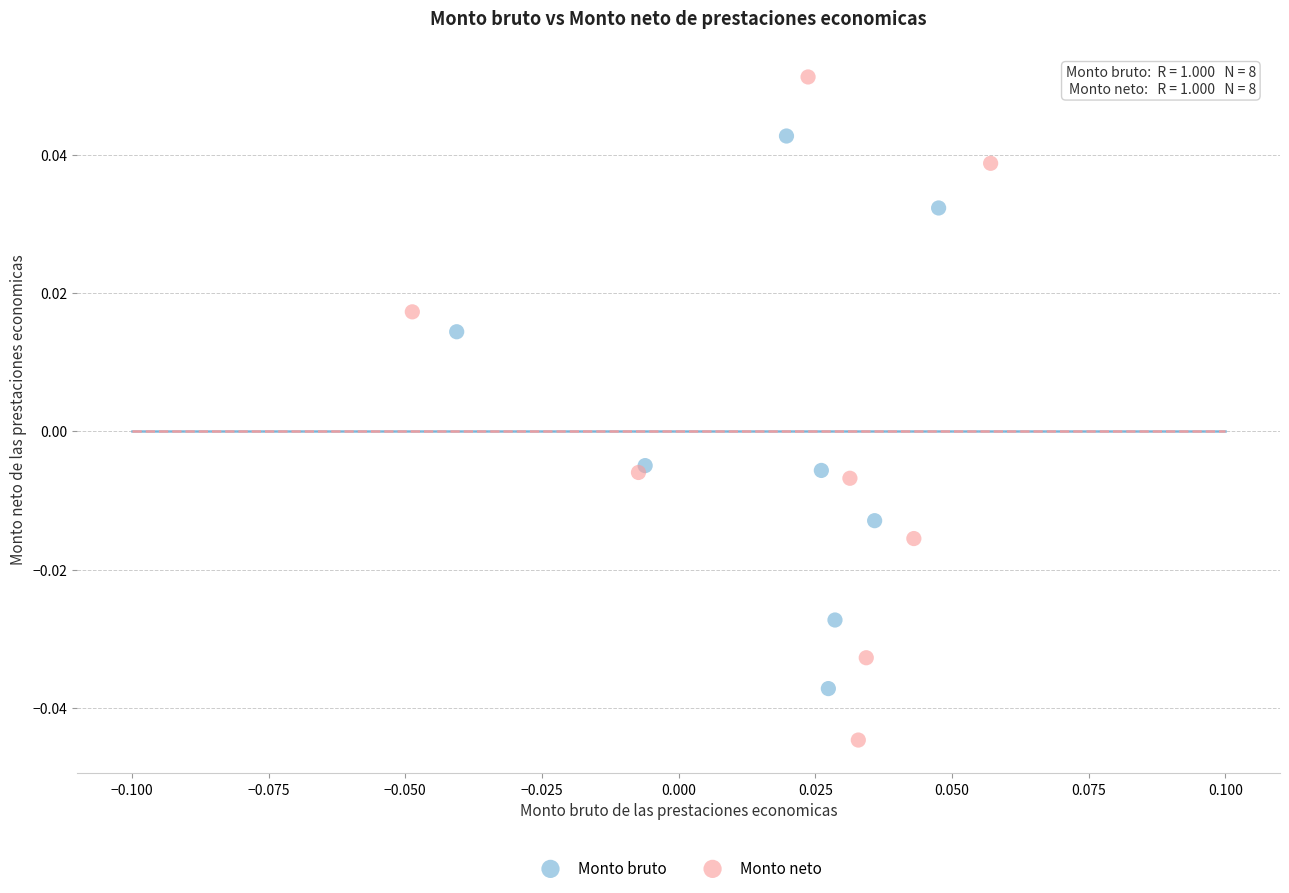

What are all the series names shown in the legend?

Monto bruto, Monto neto